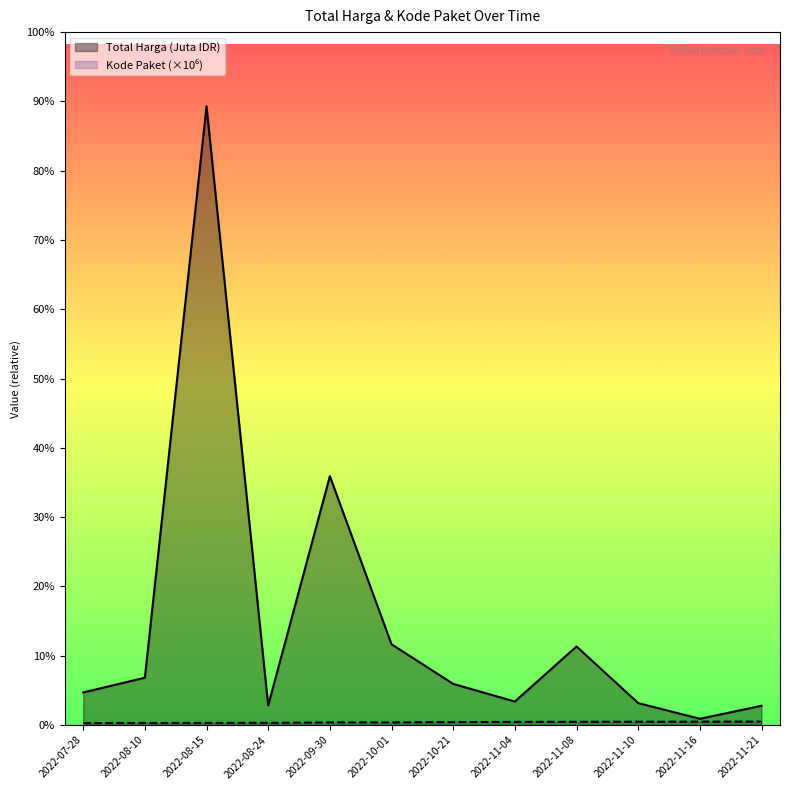

The Total Harga (Juta IDR) series shows 152.5 at 2022-09-30. True or false?

True